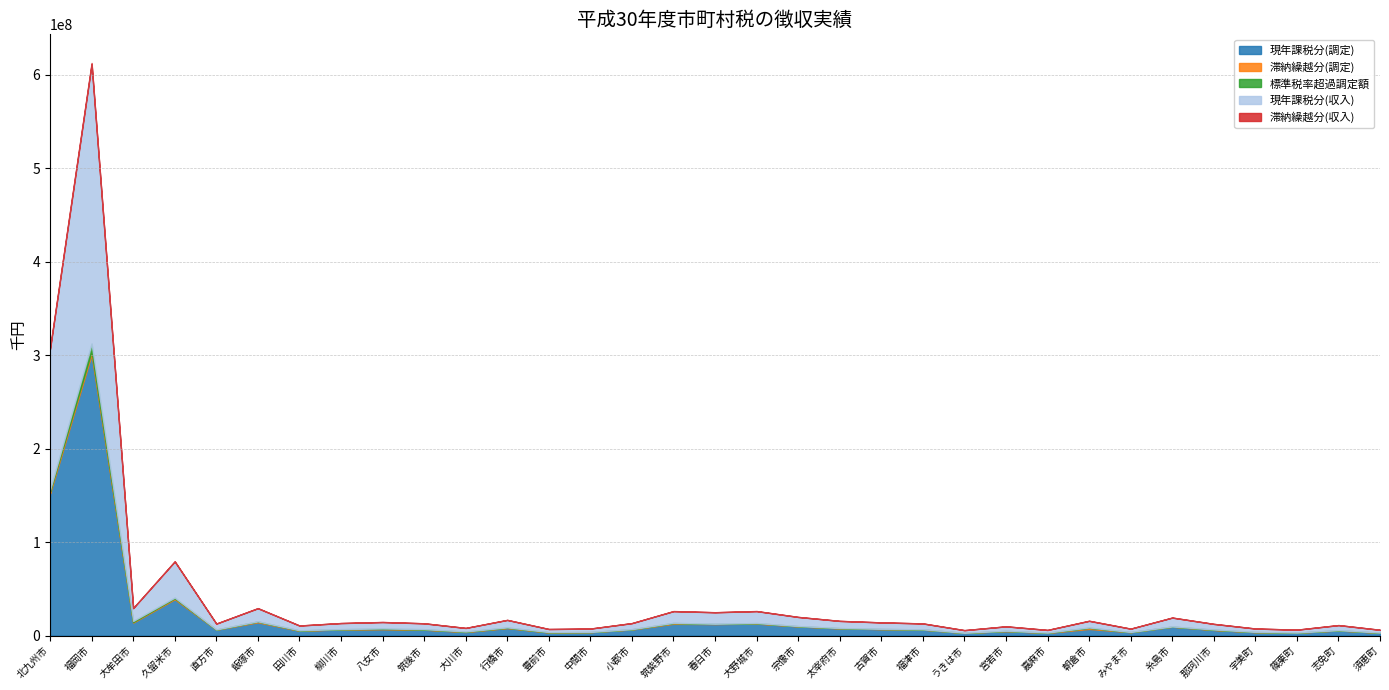

What is the label of the 23rd point from the right?

大川市